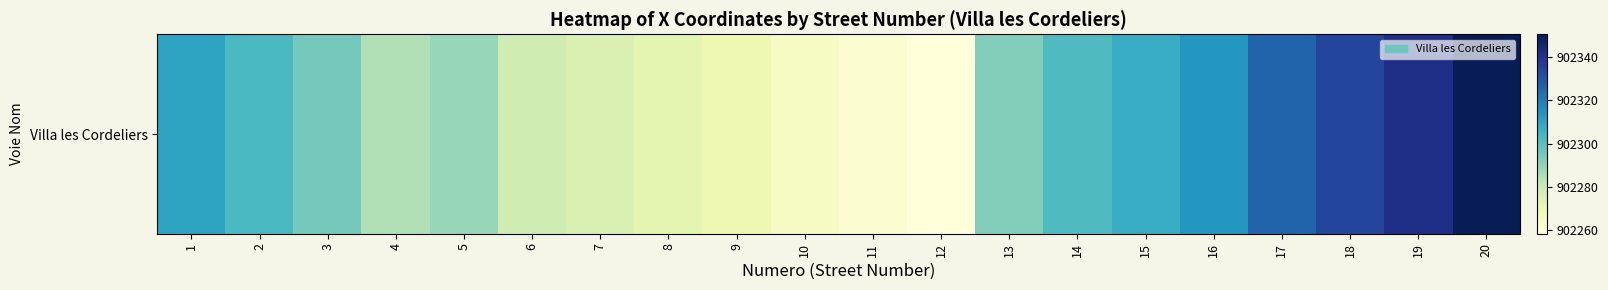

What is the difference between the values at 18 and 2?

31.6